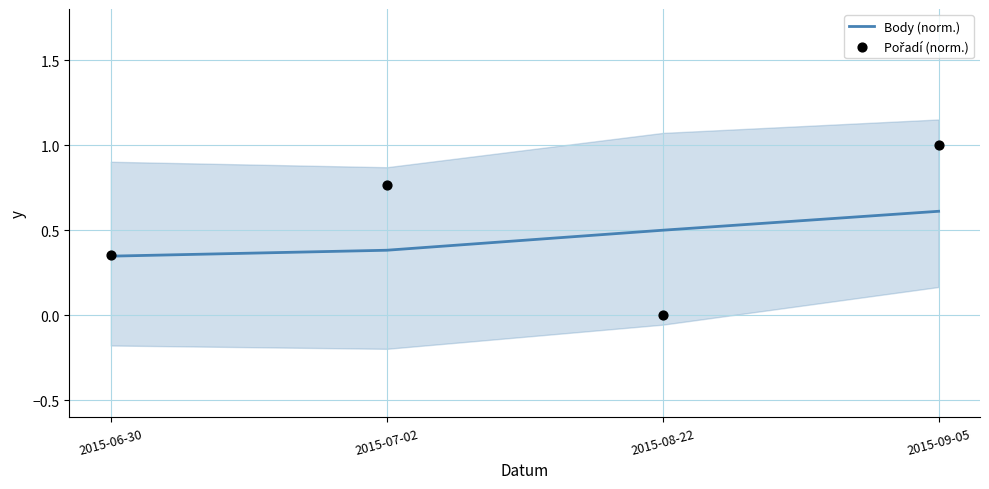

At which category is the sum across all series the highest?

2015-09-05